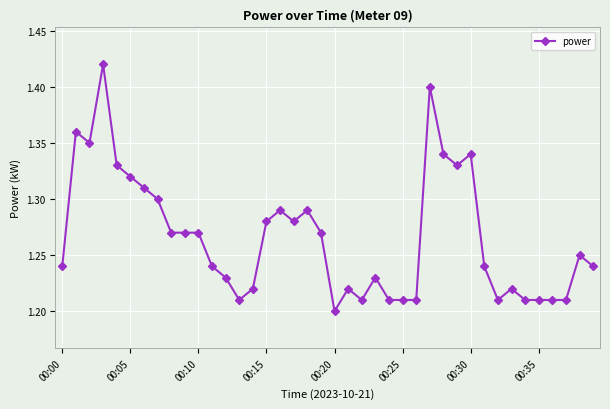

How many values are between 1 and 2?

40